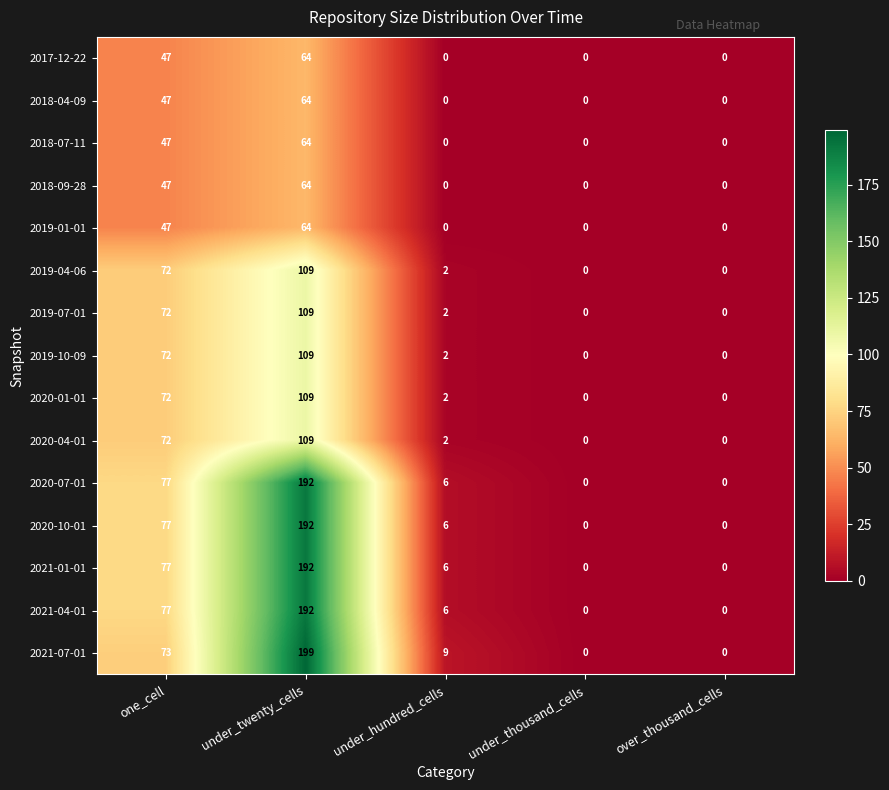

How many data points in 2018-09-28 are above 0?

2